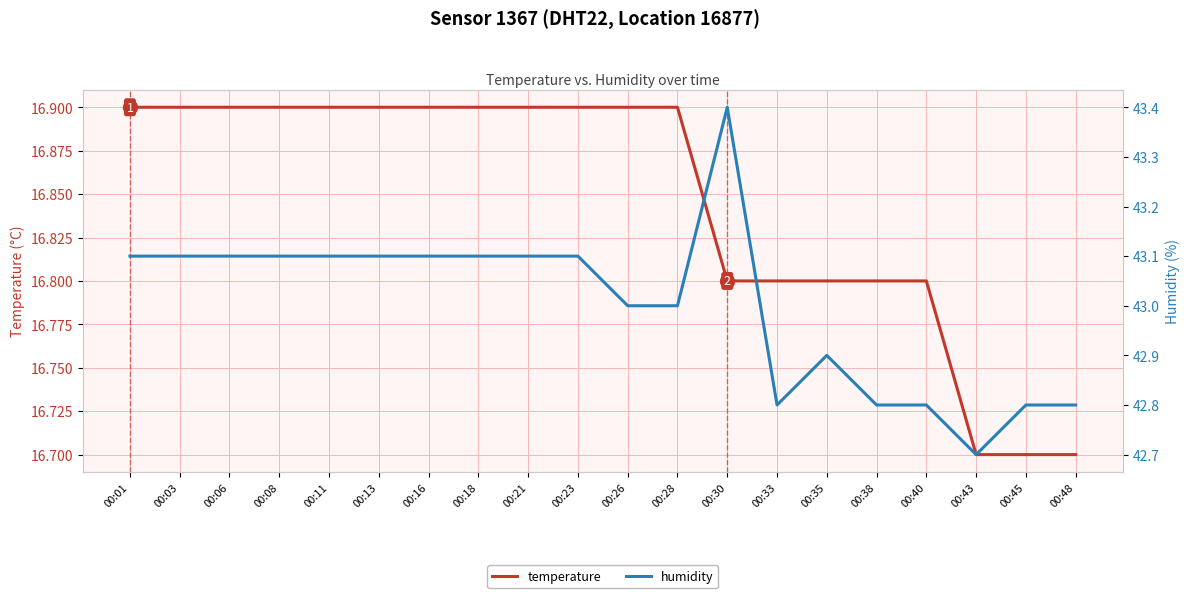

Which has a higher value, 00:40 or 00:26?

00:26